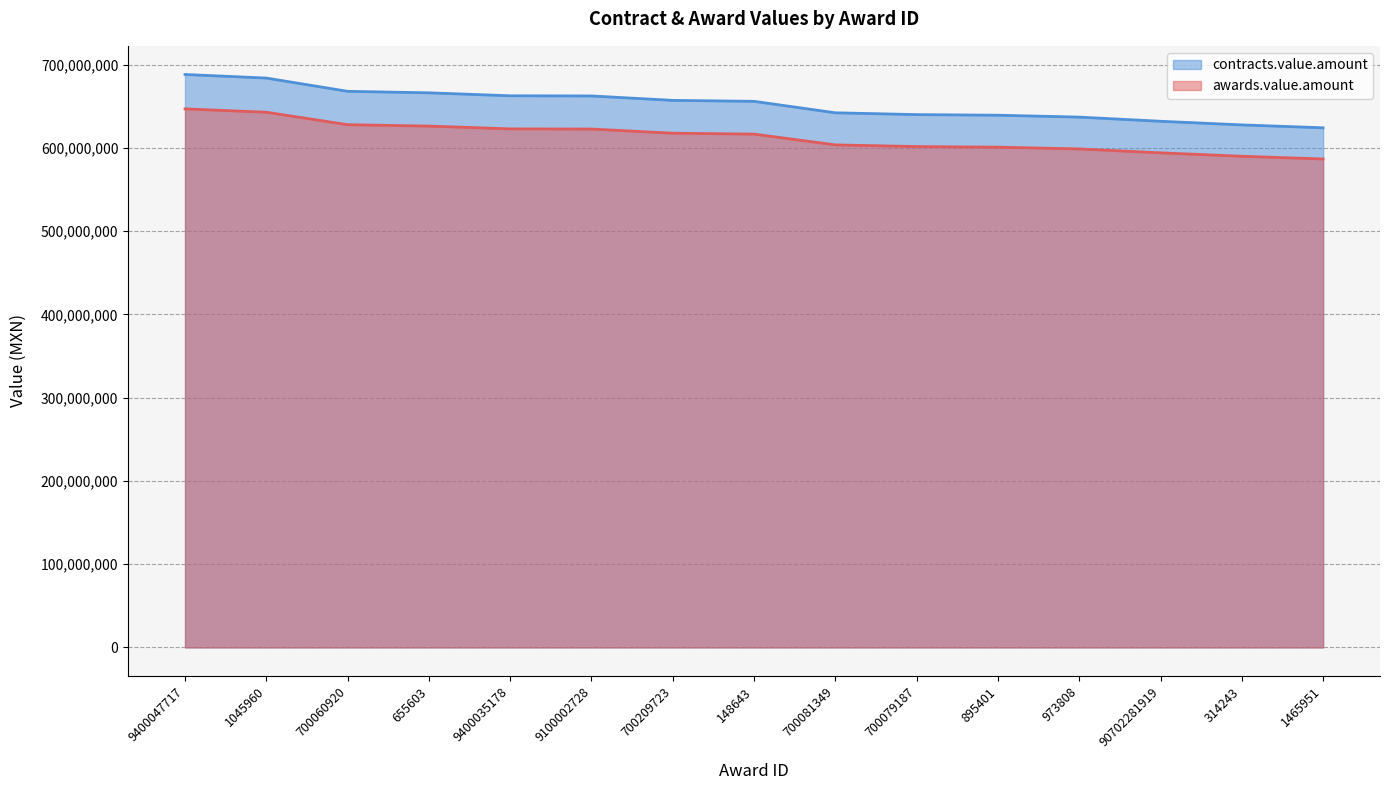

What is the difference between the highest and lowest values at 655603?

39976200.0